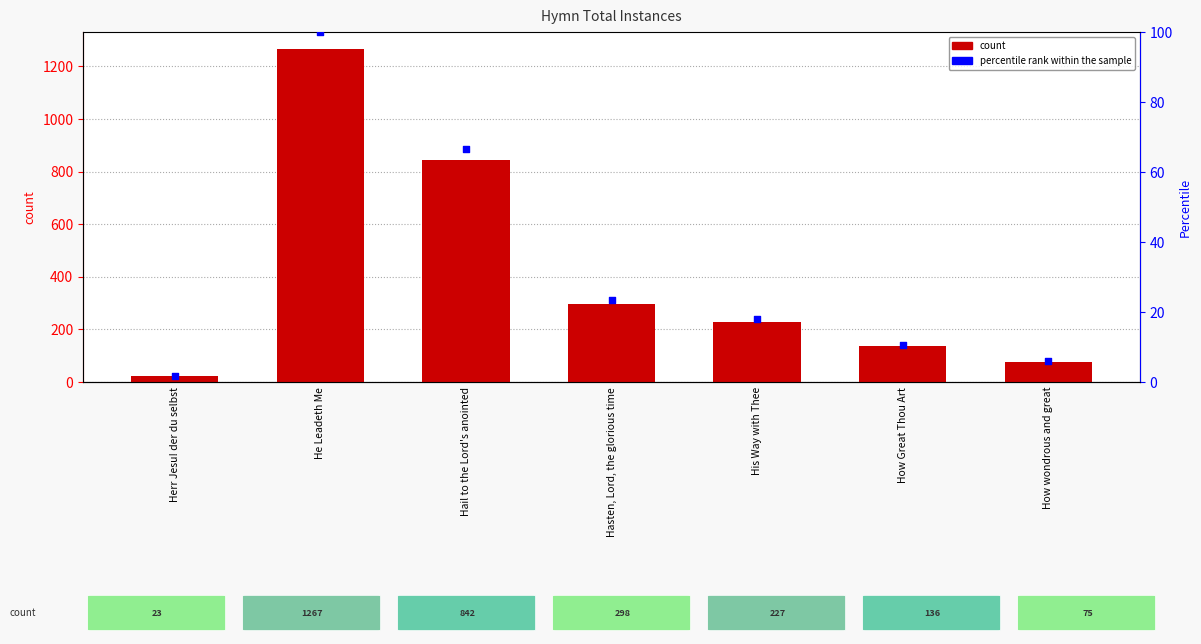

Which series contains the lowest Y value?

percentile rank within the sample